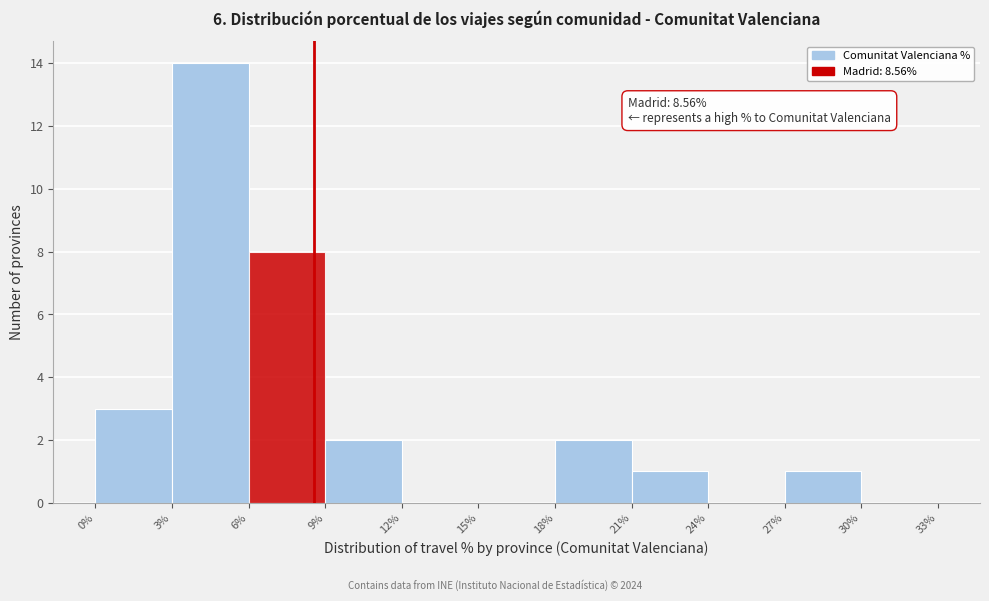

Over which range of the x-axis is the bar tallest?

3% to 6%